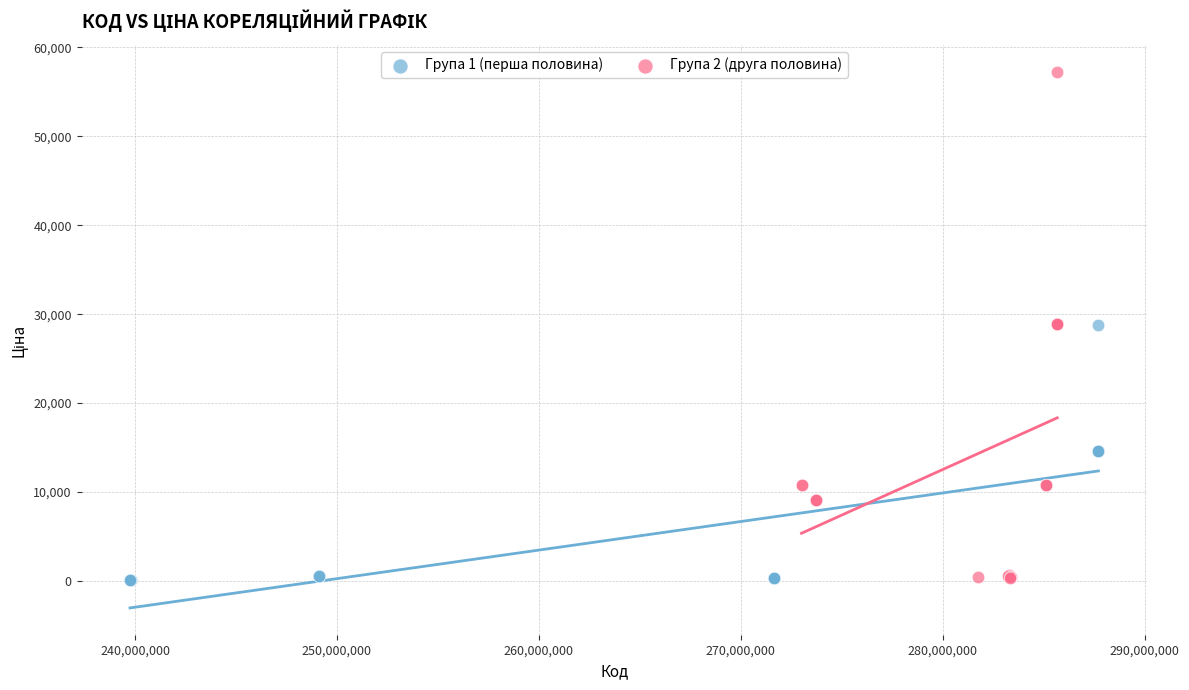

Which series has the widest spread of Y values?

Група 2 (друга половина)